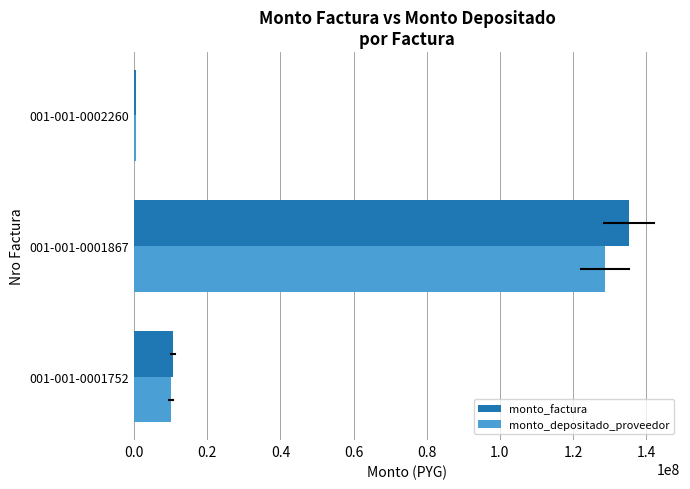

Which label corresponds to the largest value in the chart?

001-001-0001867